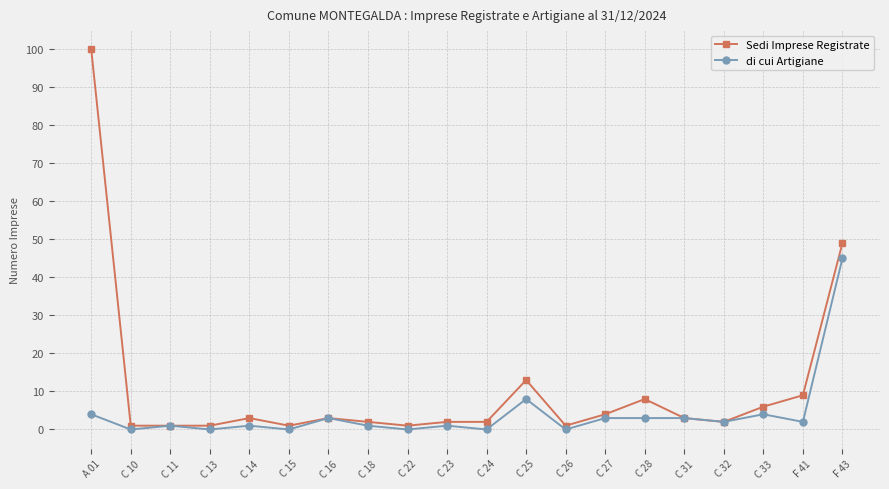

The value of di cui Artigiane at C 13 is 0. True or false?

True